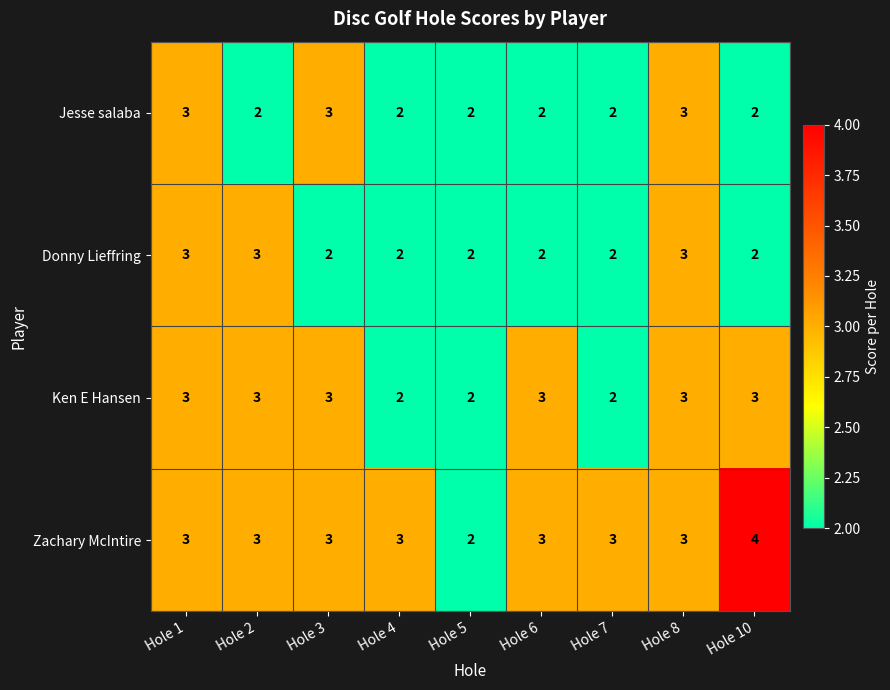

What is the spread (max minus min) of values at Hole 6?

1